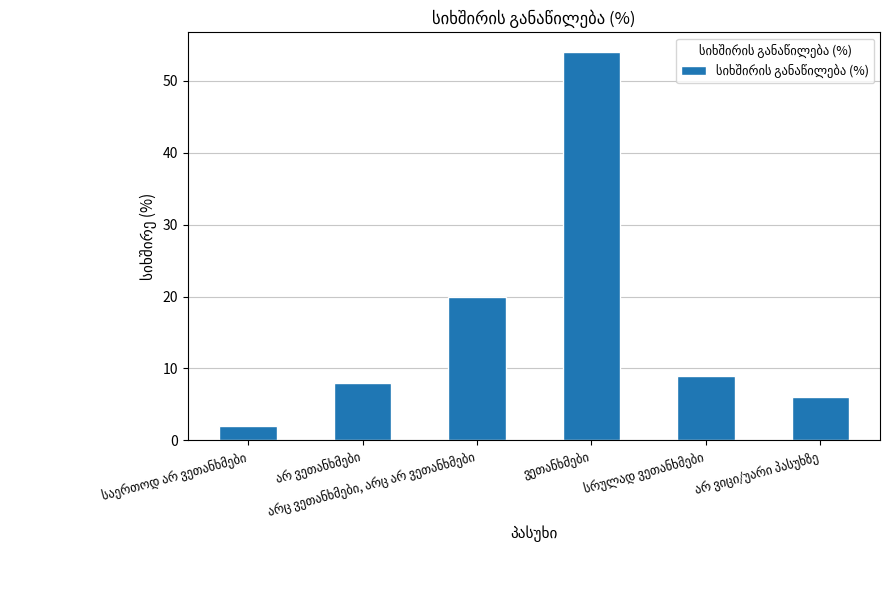

What is the difference between the maximum and second lowest values?

48